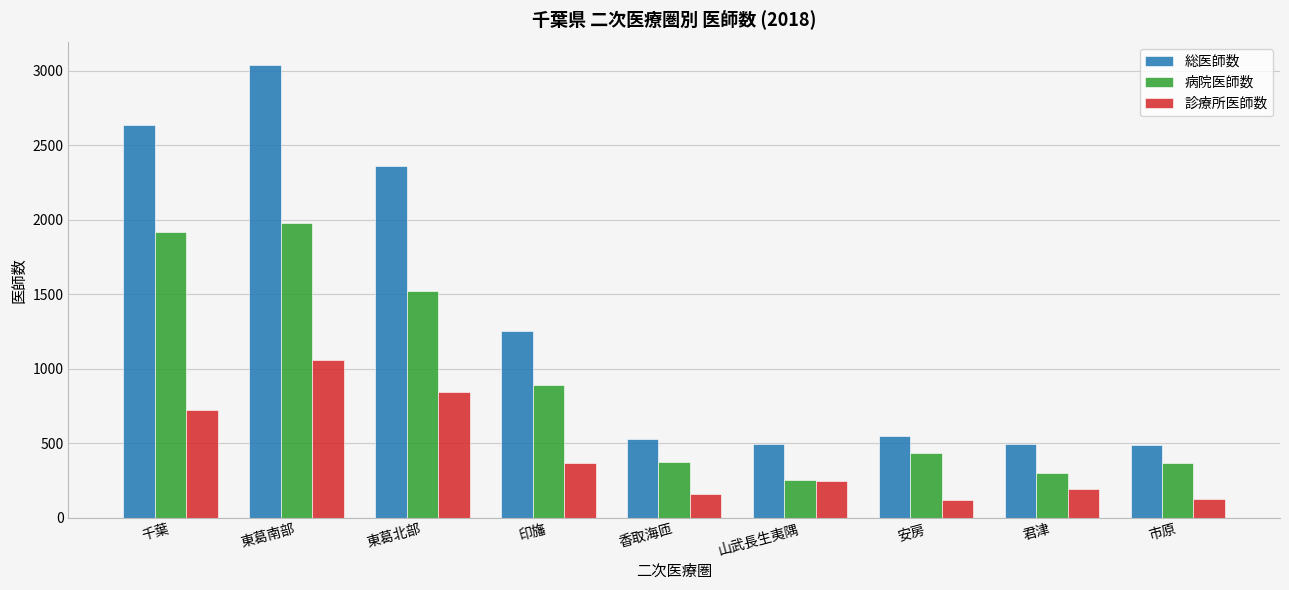

What position from the right is 印旛?

6